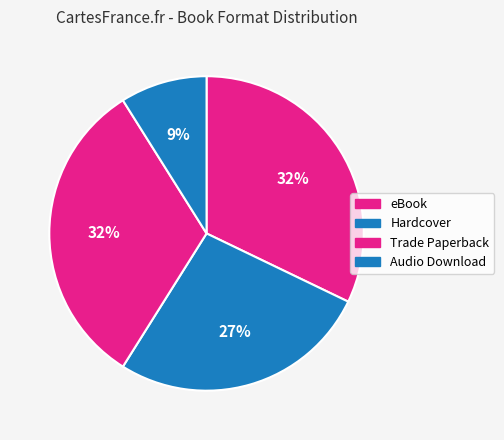

Count the number of slices in the pie.

4